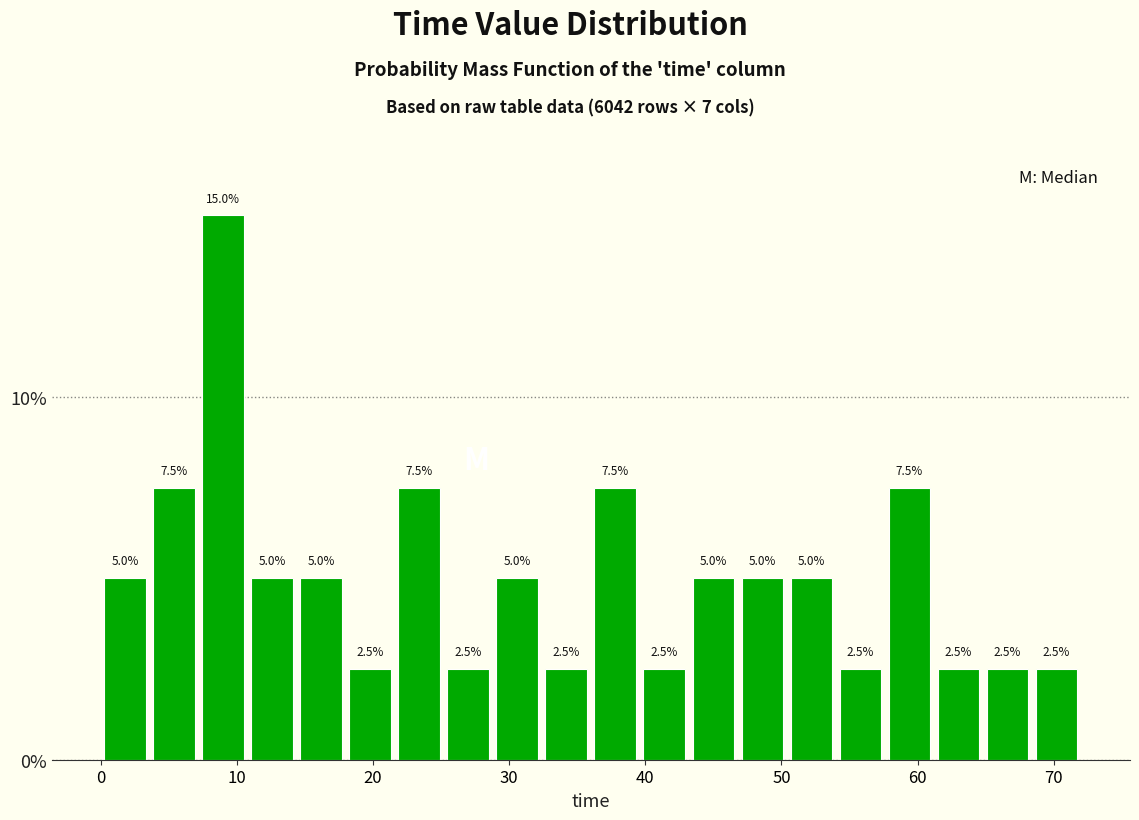

Around what value on the x-axis is the tallest bar? Give the approximate position of its centre, as read against the axis.

9